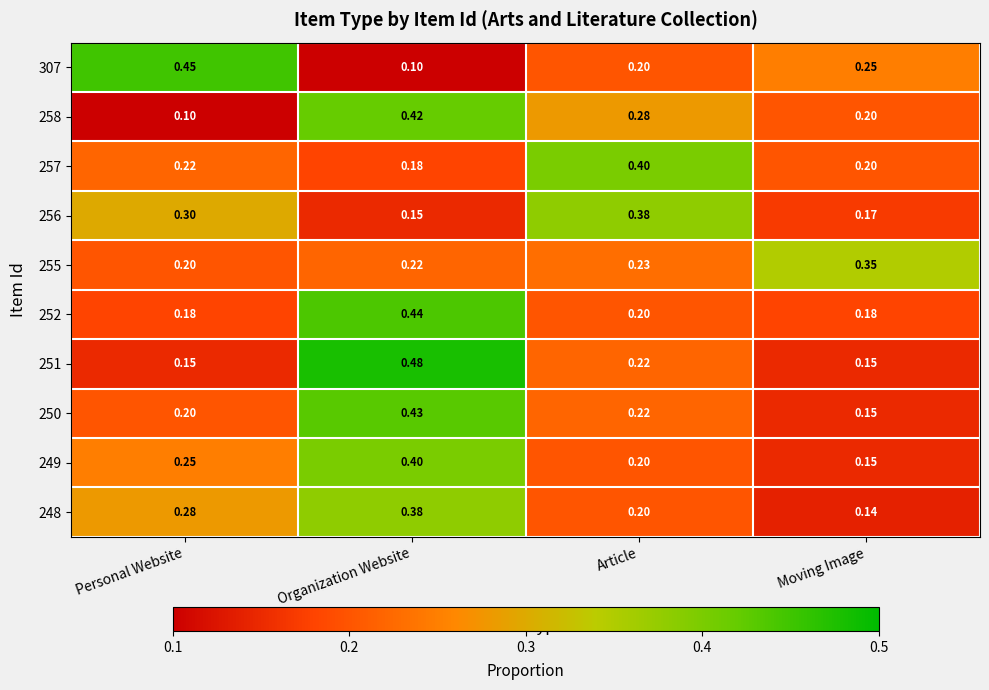

Count the number of data series in this chart.

10